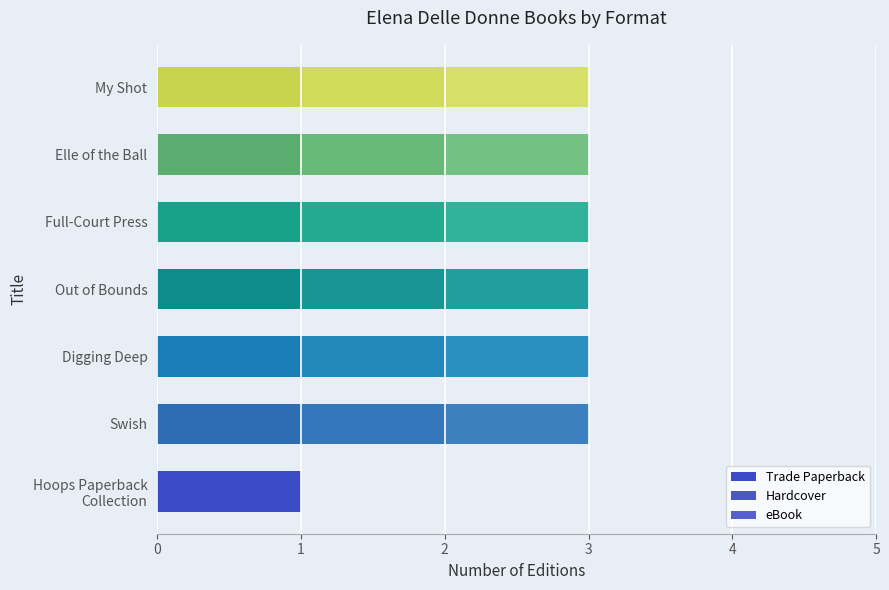

How many data points does each series have?

7